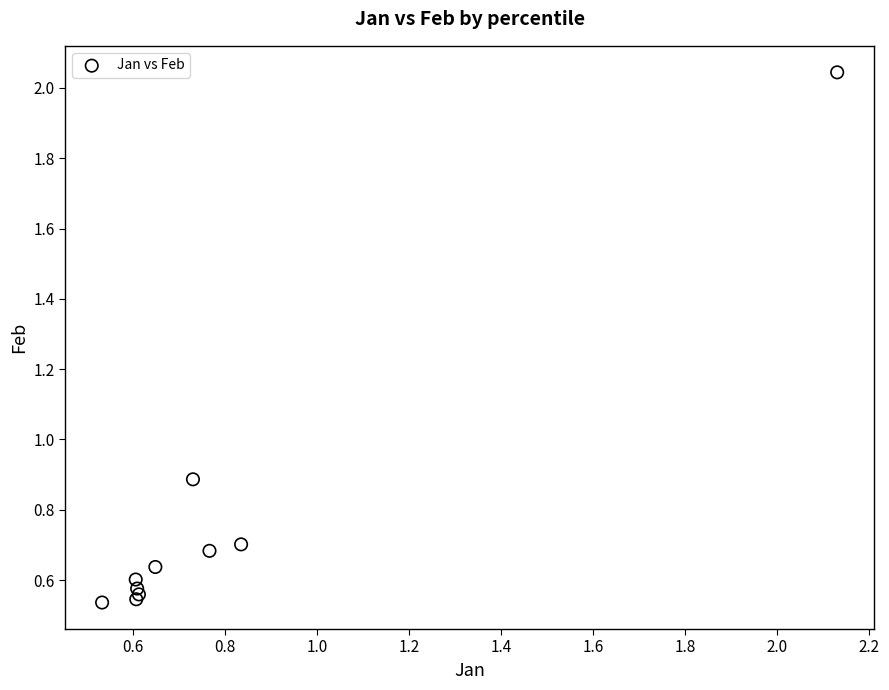

What Y value in the scatter plot is closest to 1?

0.9